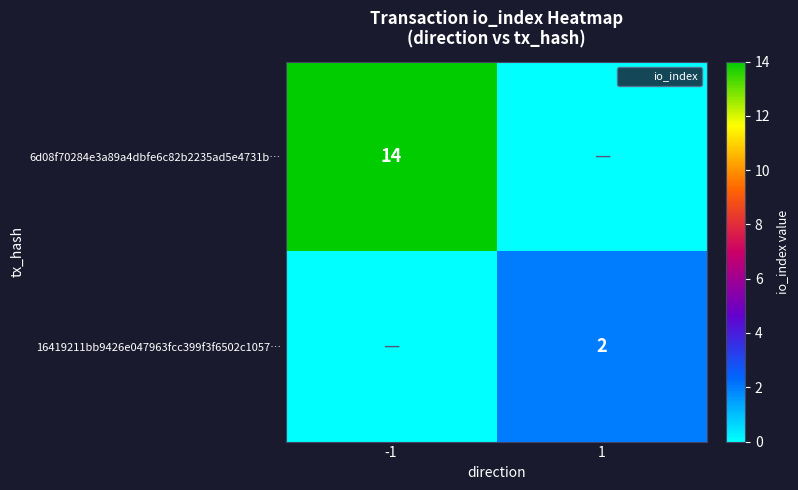

At 1, list the series in order from smallest to largest.

6d08f70284e3a89a4dbfe6c82b2235ad5e4731b…, 16419211bb9426e047963fcc399f3f6502c1057…